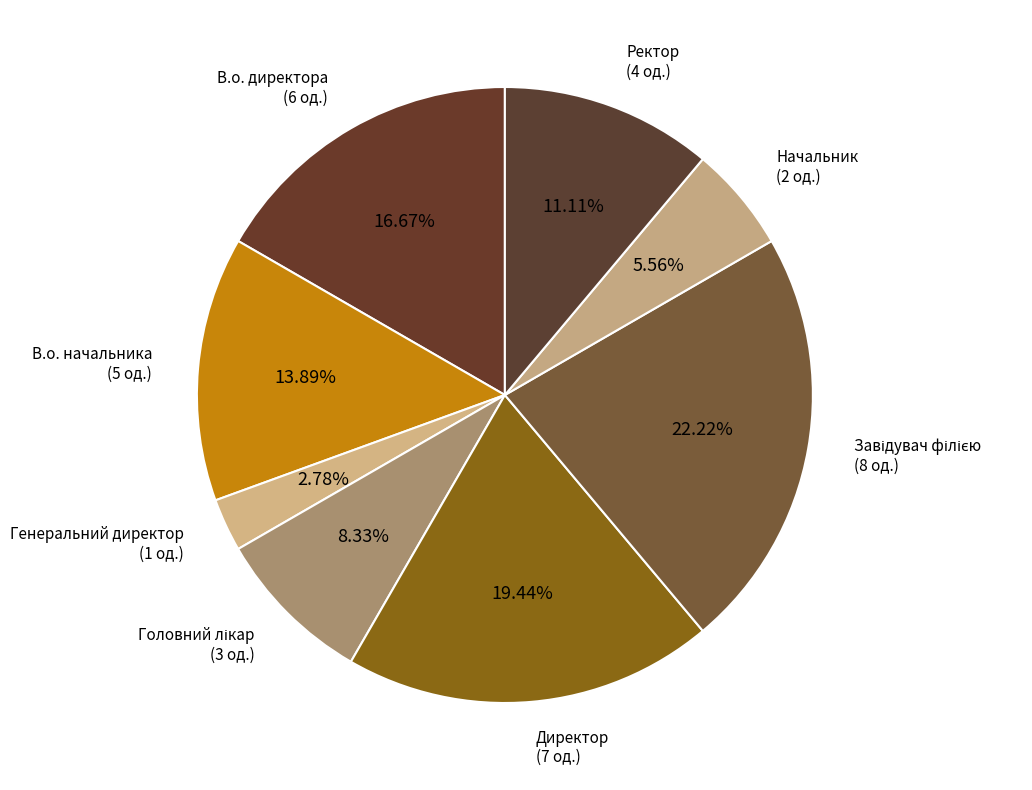

Is there any slice that represents more than half of the pie?

No